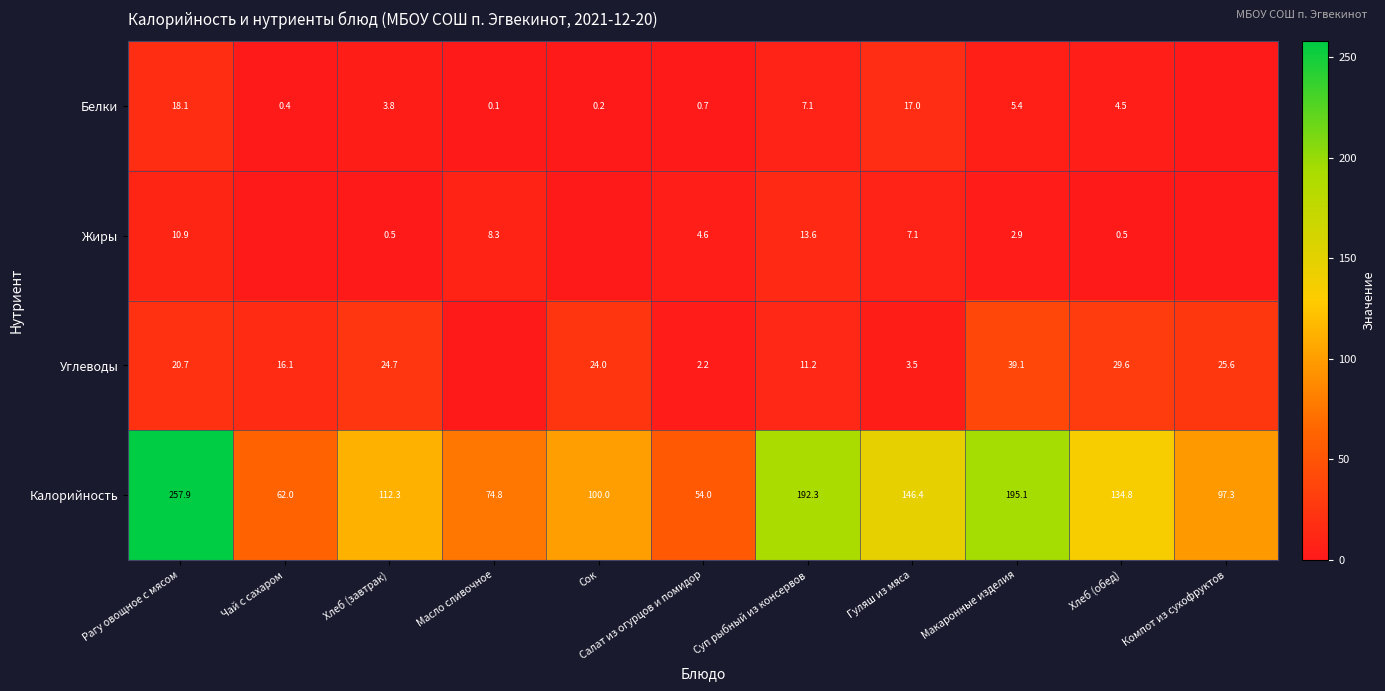

Which category has the highest value in the Калорийность series?

Рагу овощное с мясом